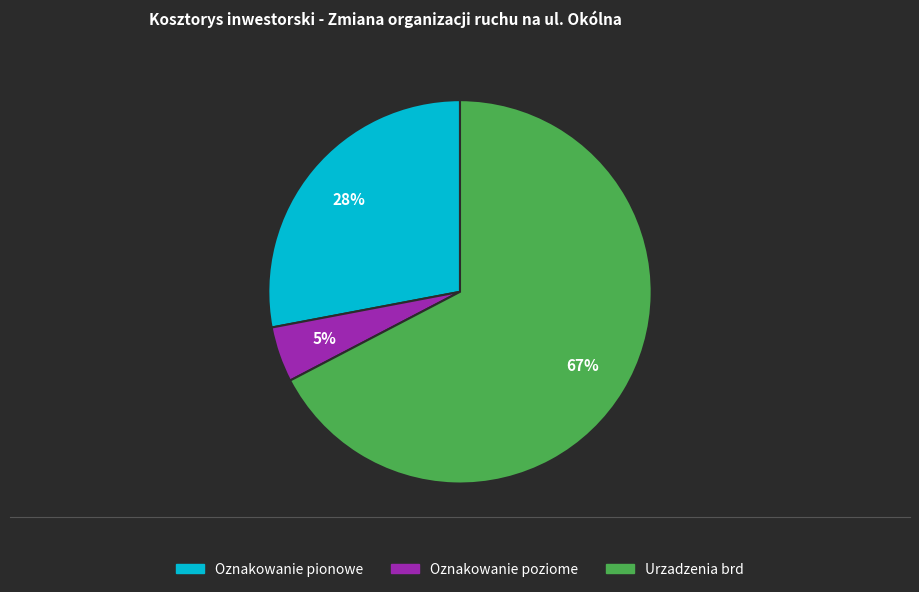

To the nearest percent, what portion does Oznakowanie poziome represent?

5%